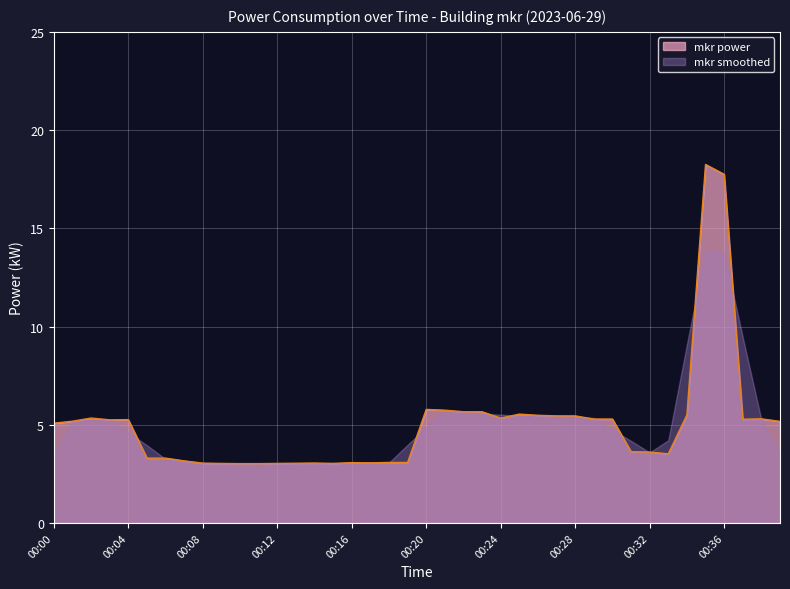

What is the sum of all values?

201.1